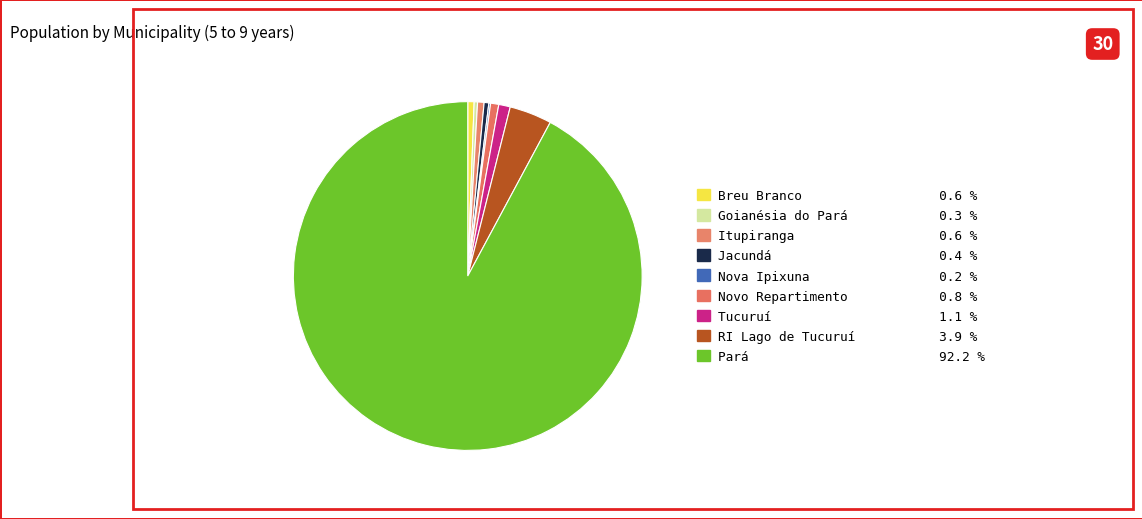

Which has a higher value, Jacundá or Itupiranga?

Itupiranga